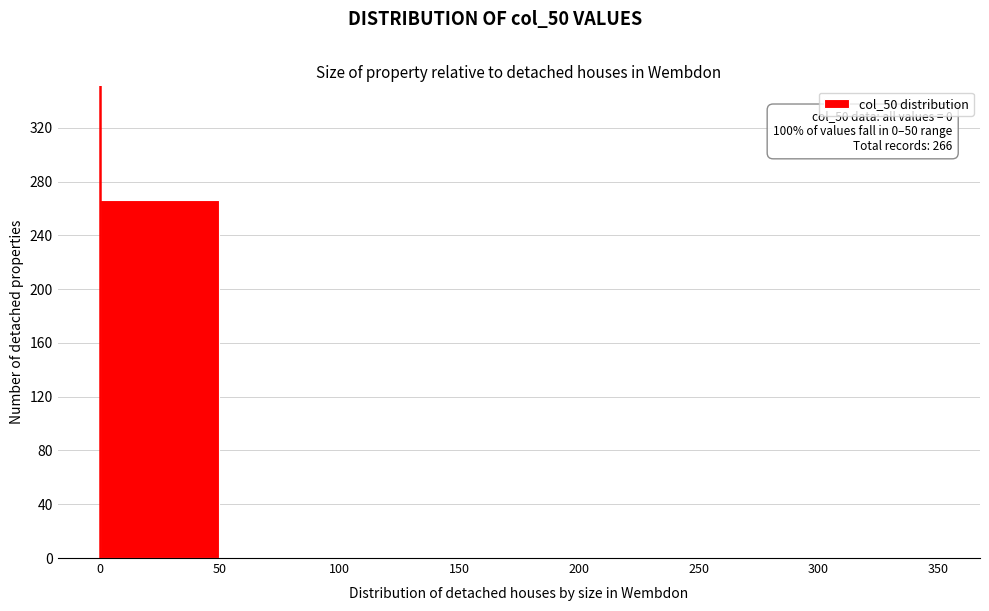

Over which range of the x-axis is the bar tallest?

0 to 50